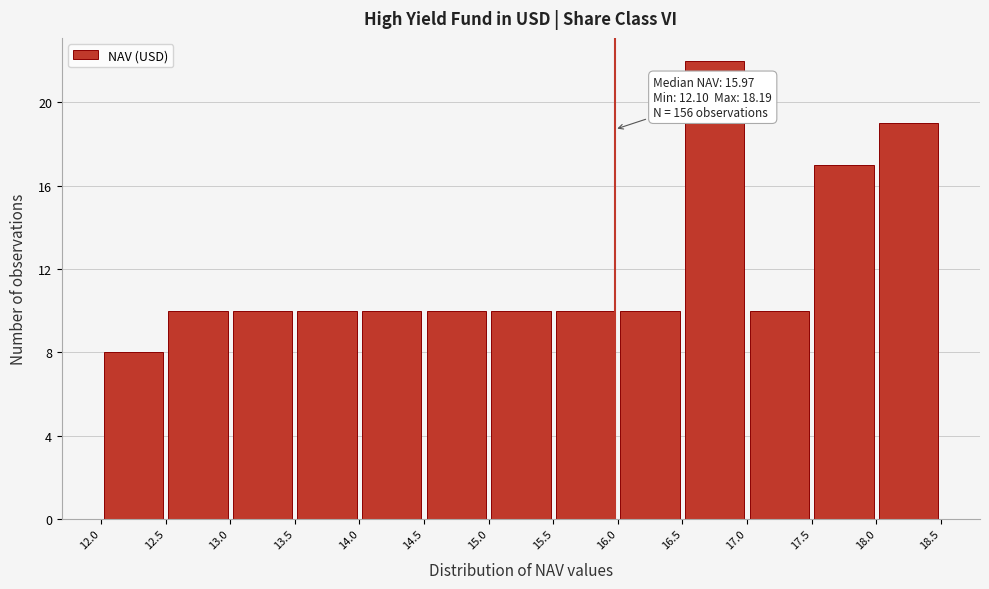

Which range on the x-axis has the tallest bar?

16.5 to 17.0